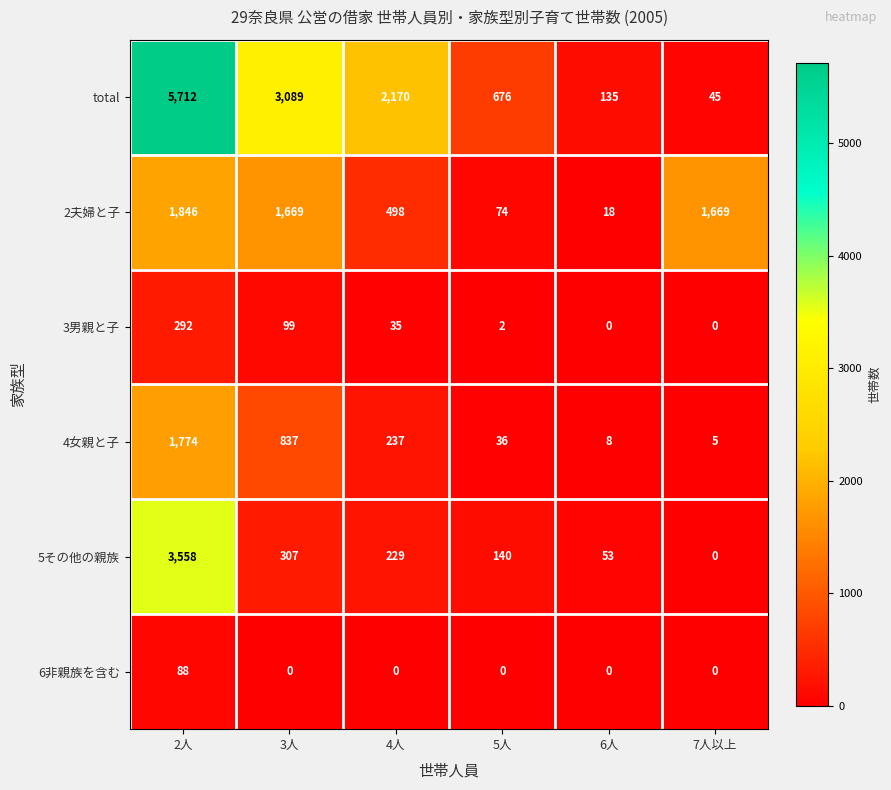

What is the spread (max minus min) of values at 6人?

135